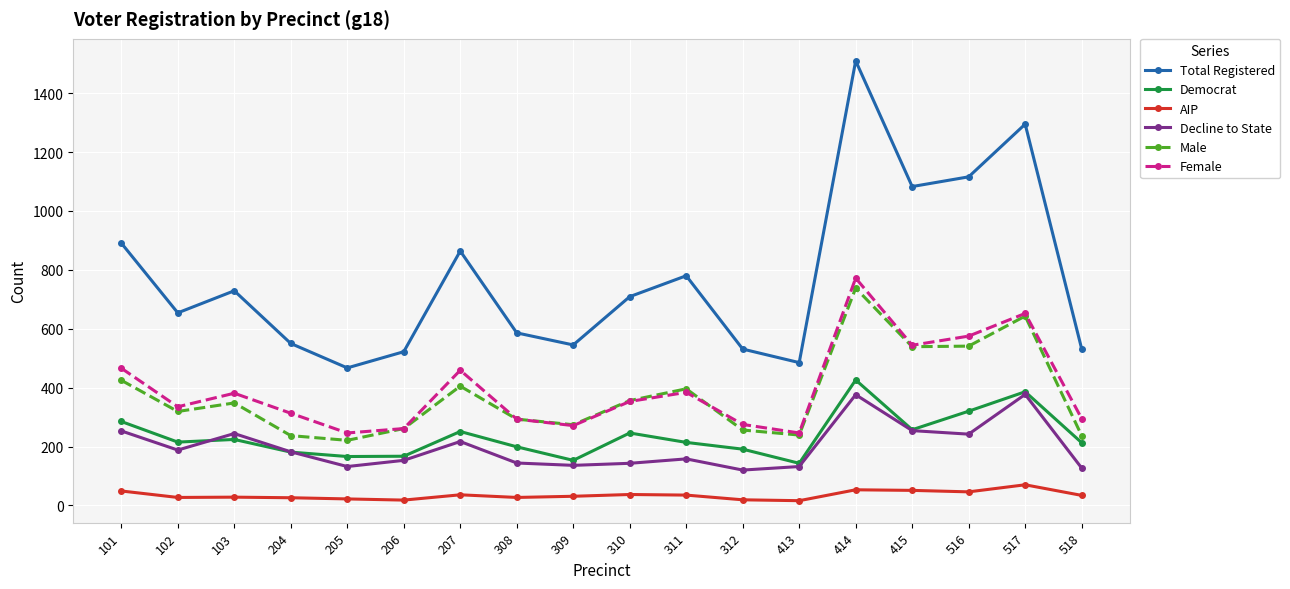

The value of AIP at 309 is 31. True or false?

True